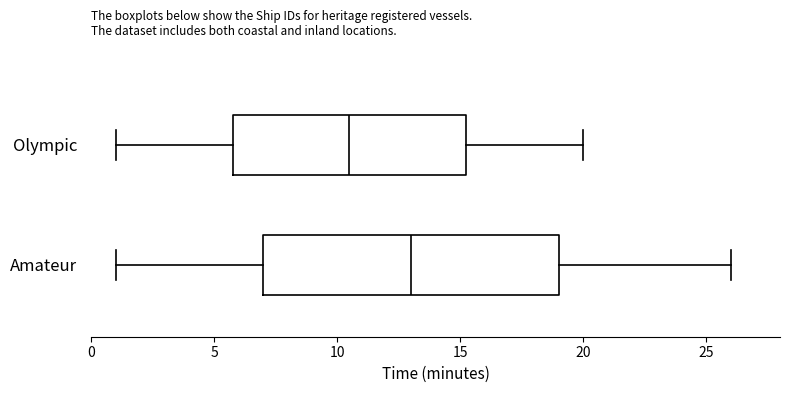

Where does the median line of the box for Amateur sit on the x-axis? The values are not printed on the chart, so give them approximately, as read against the axis.

13.0